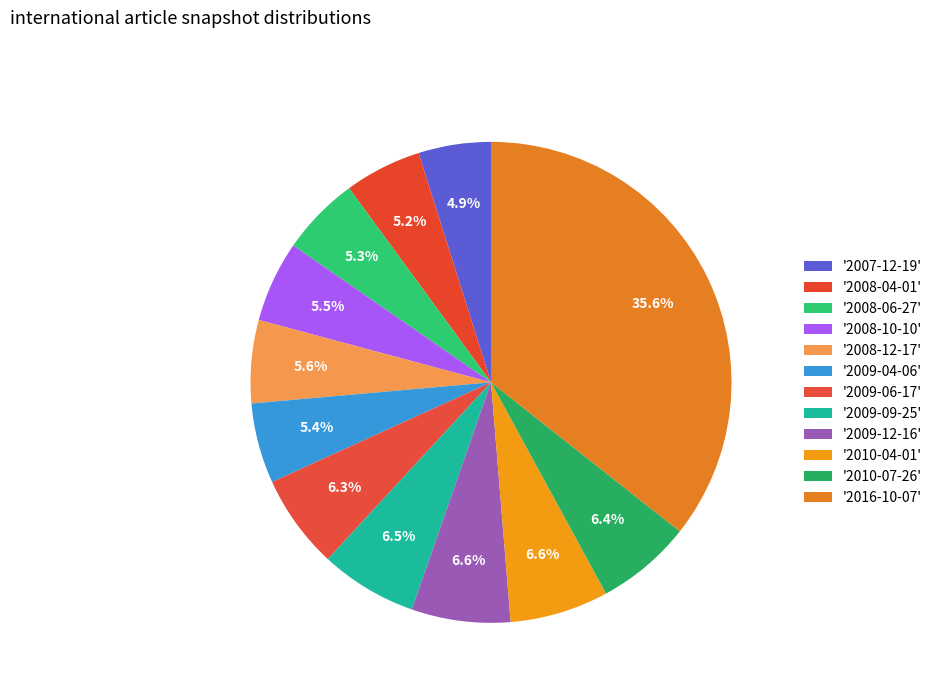

To the nearest percent, what is the average slice percentage?

8%